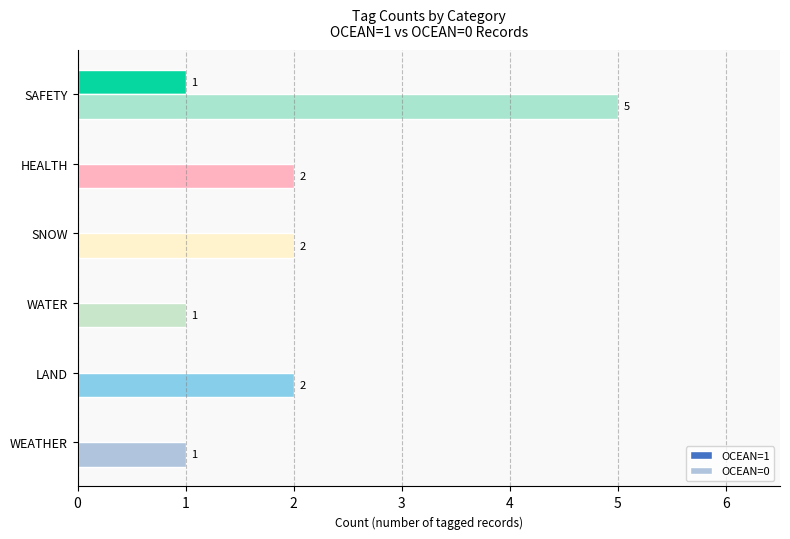

Count the number of categories in the chart.

6